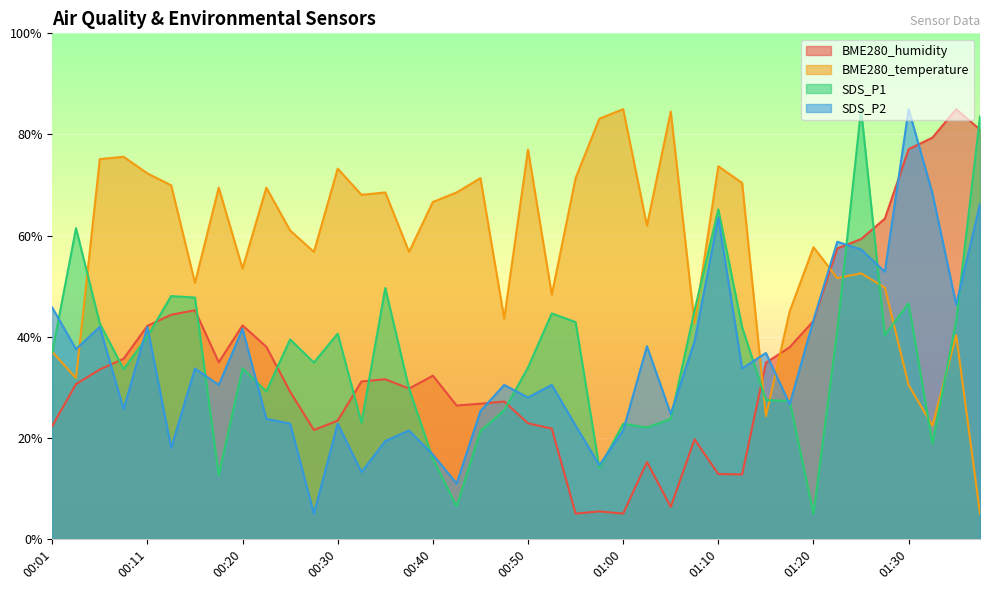

What is the minimum value for SDS_P2?

5.0